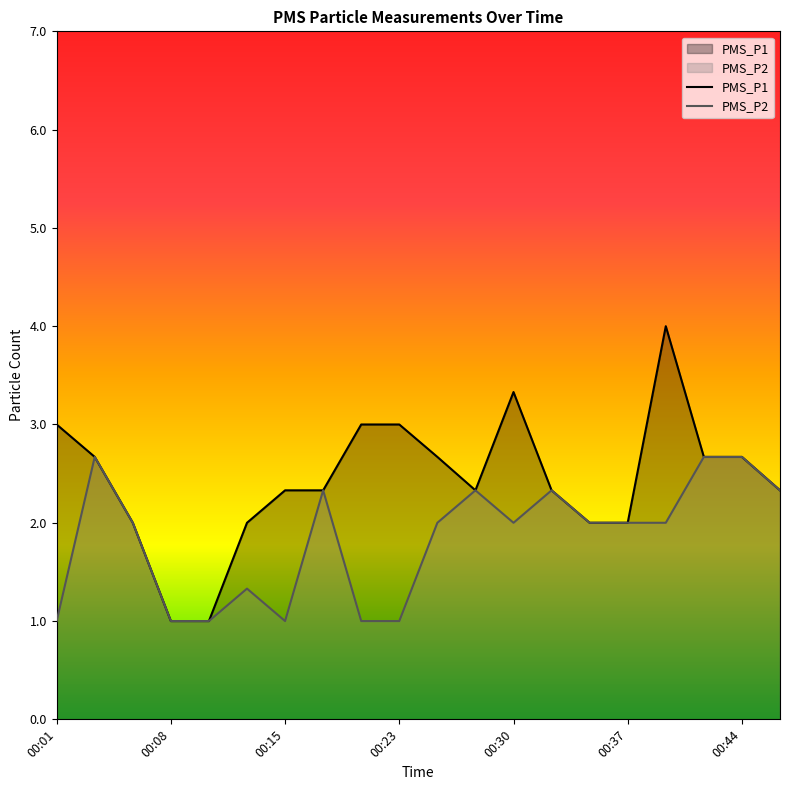

What is the value of the PMS_P1 point at the 16th from the left?

2.0